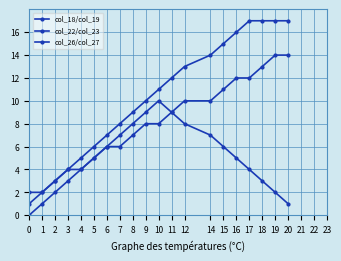

True or false: col_18/col_19 and col_26/col_27 cross at least once.

False